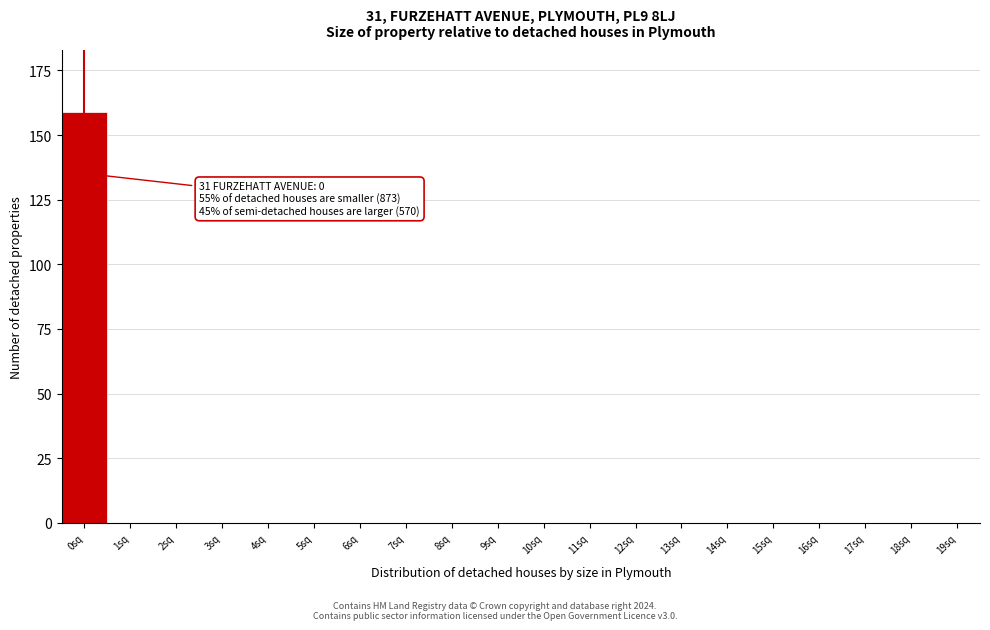

Reading left to right, what are all the values shown in this chart?

0sq=159	1sq=0	2sq=0	3sq=0	4sq=0	5sq=0	6sq=0	7sq=0	8sq=0	9sq=0	10sq=0	11sq=0	12sq=0	13sq=0	14sq=0	15sq=0	16sq=0	17sq=0	18sq=0	19sq=0